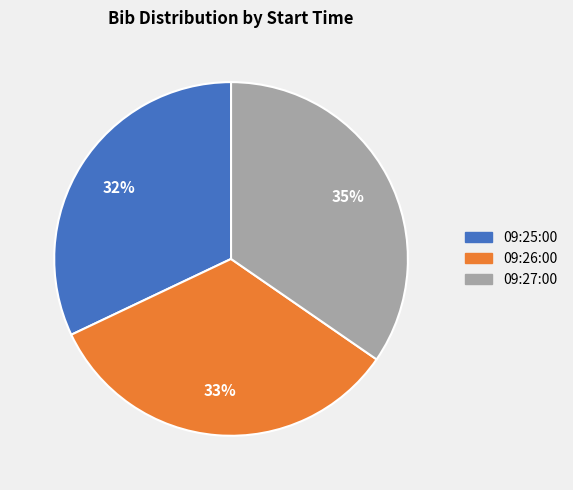

Do 09:27:00 and 09:25:00 together represent more than half of the pie?

Yes